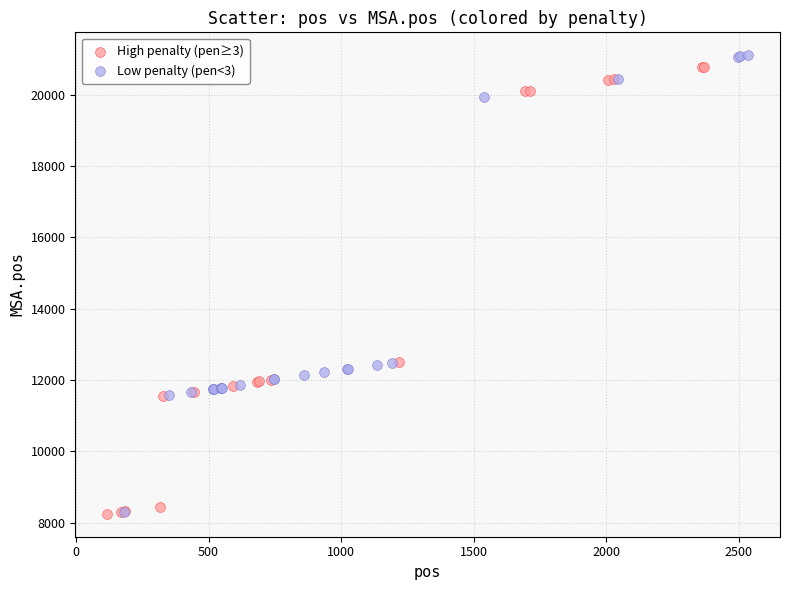

What are all the series names shown in the legend?

High penalty (pen≥3), Low penalty (pen<3)